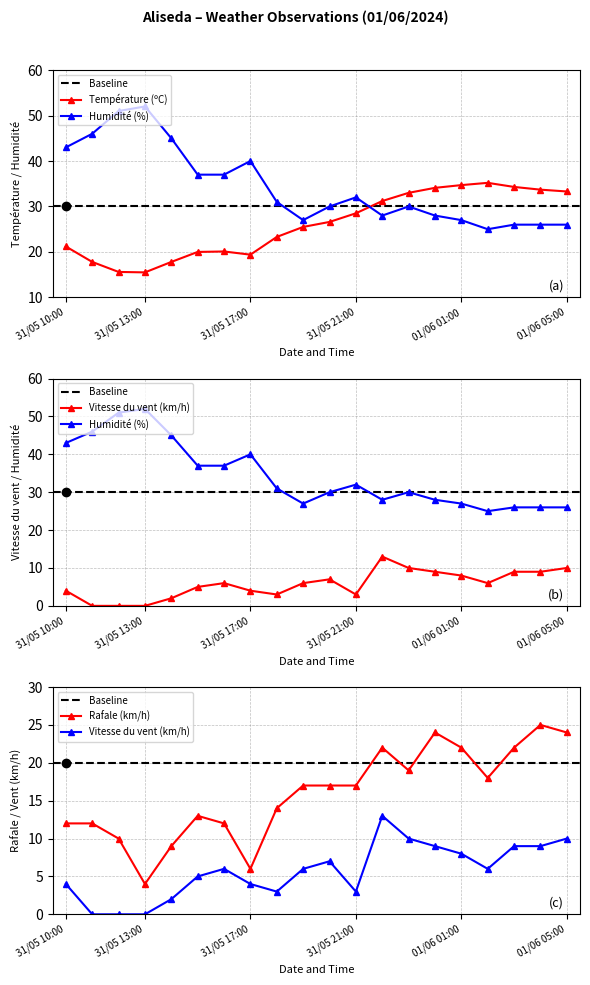

At 01/06 02:00, list the series in order from smallest to largest.

Vitesse du vent (km/h), Rafale (km/h), Humidité (%), Température (ºC)